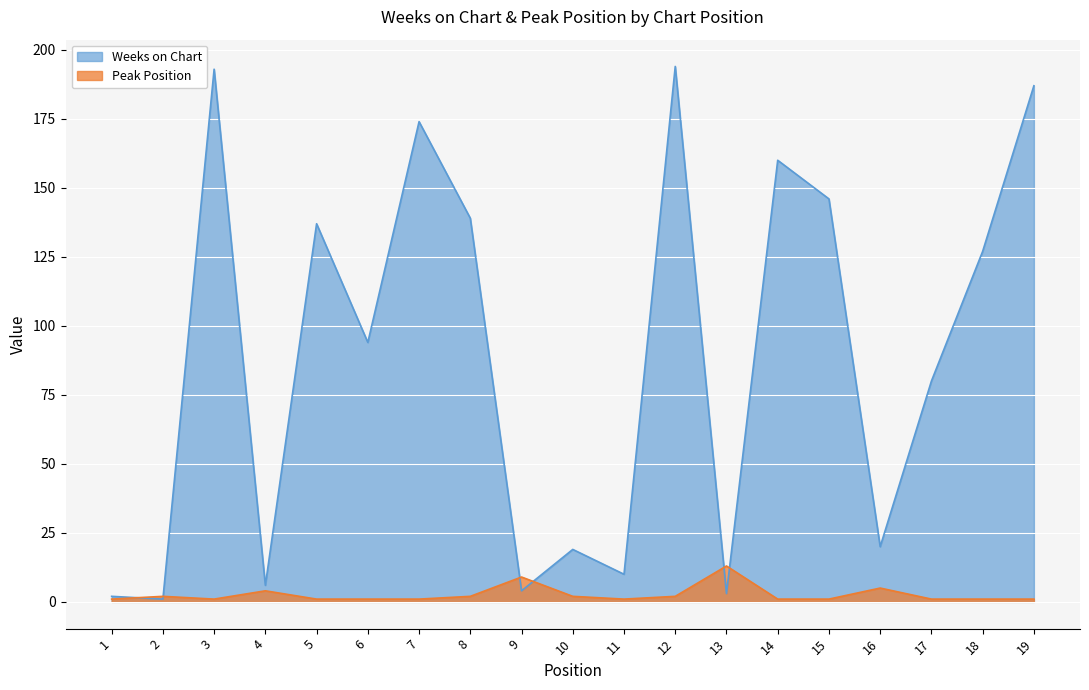

In Peak Position, how many points are lower than both neighbors (excluding endpoints)?

2